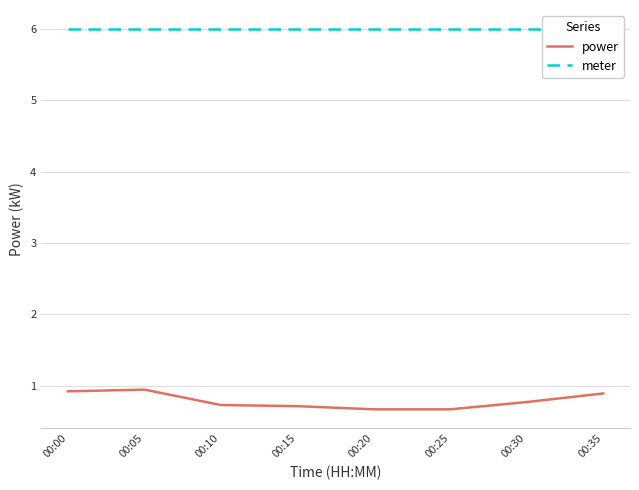

What is the total value across all series at 00:10?

6.7